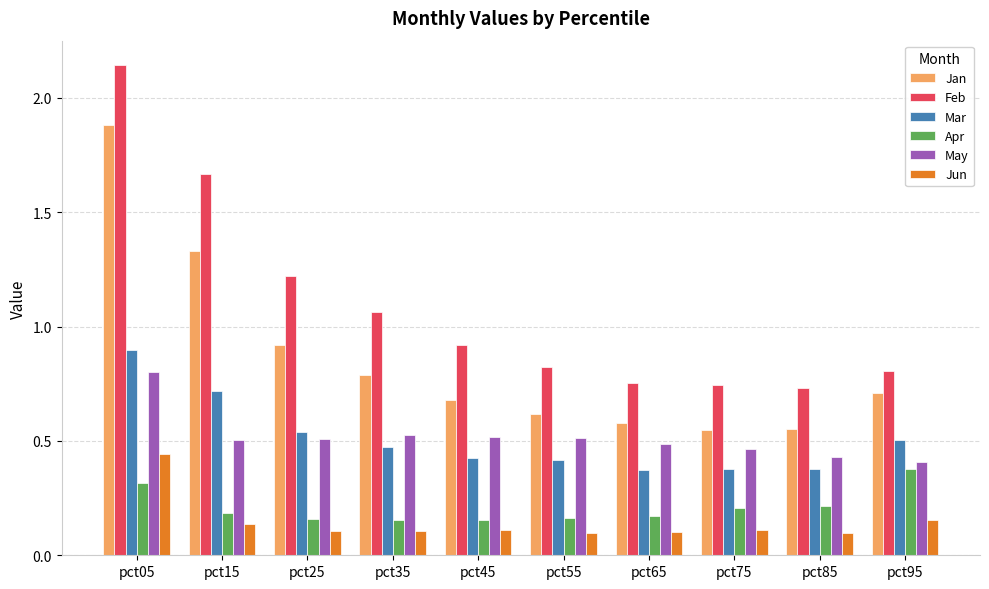

At which label does Mar reach its peak?

pct05